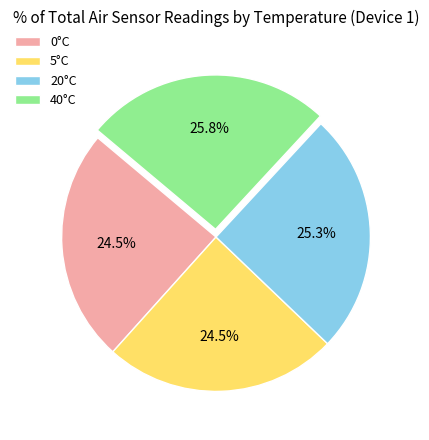

How much of the chart is everything except 40°C?

74.2%